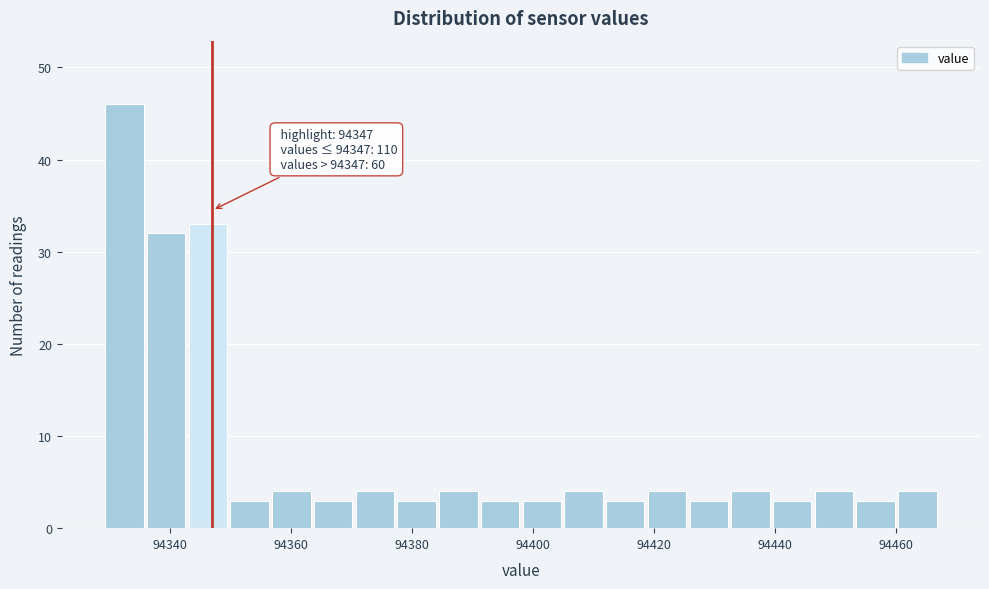

Read against the x-axis, roughly where is the centre of the tallest bar?

94332